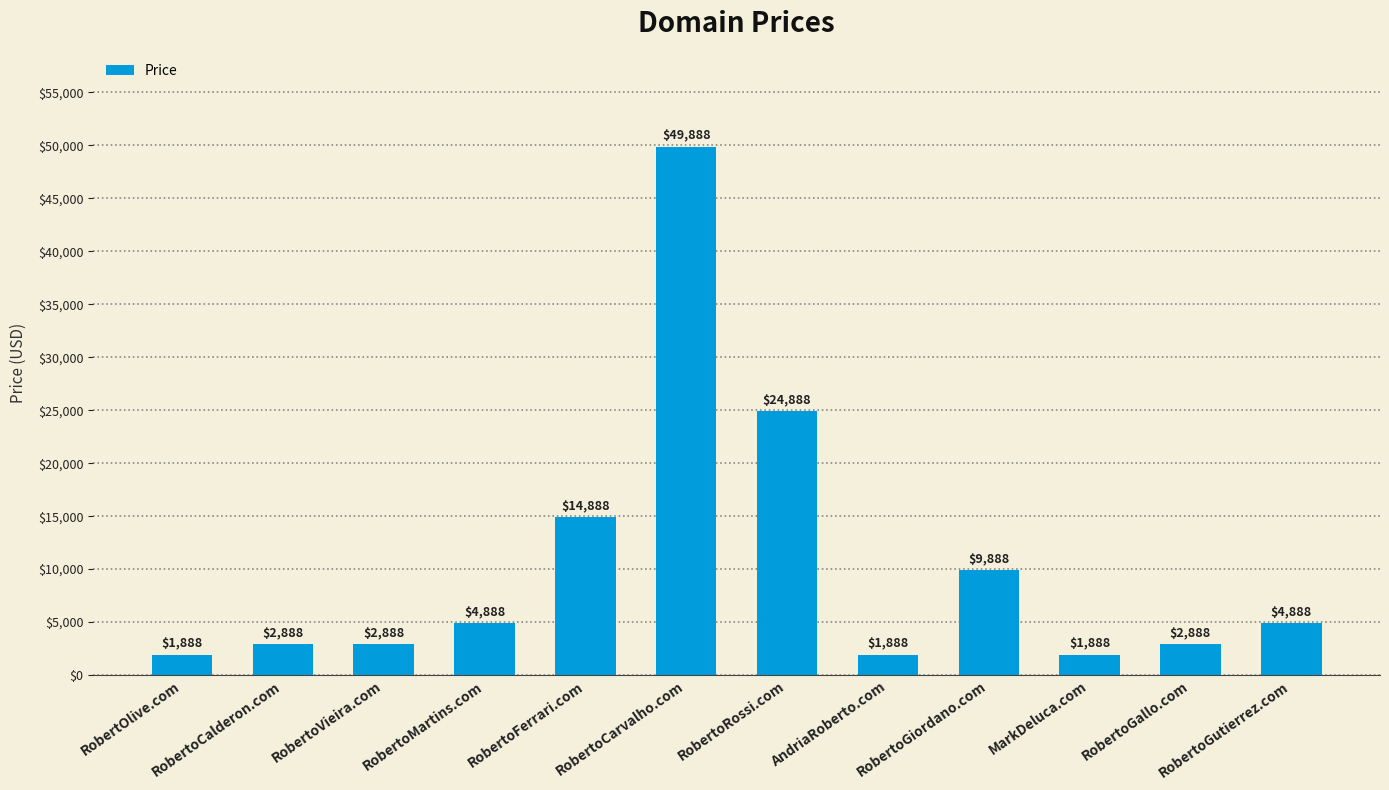

What is the maximum value shown in the chart?

49888